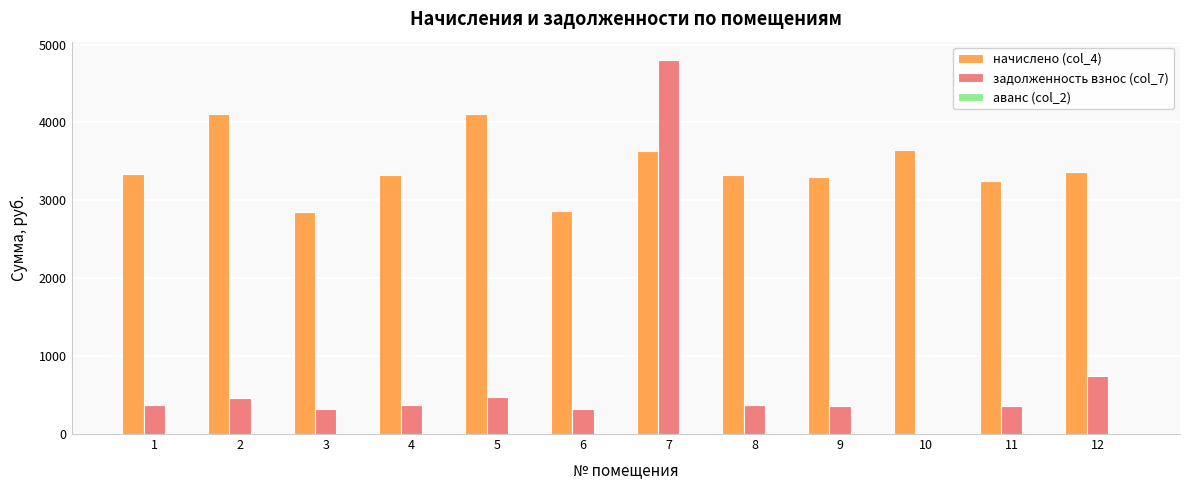

Which series changed the most between 1 and 2?

начислено (col_4)